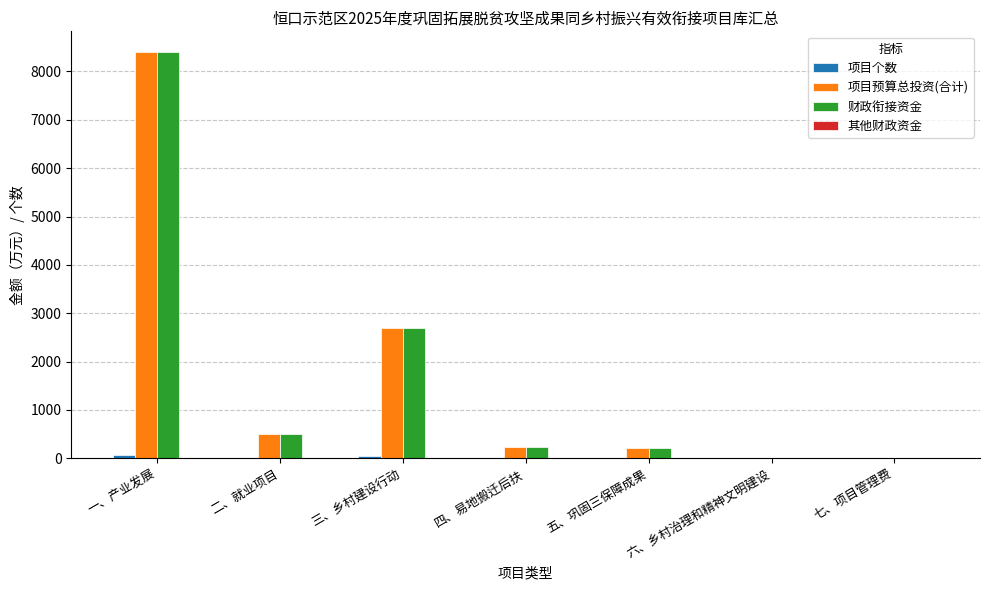

Are the bars grouped side by side (vs. stacked)?

Yes